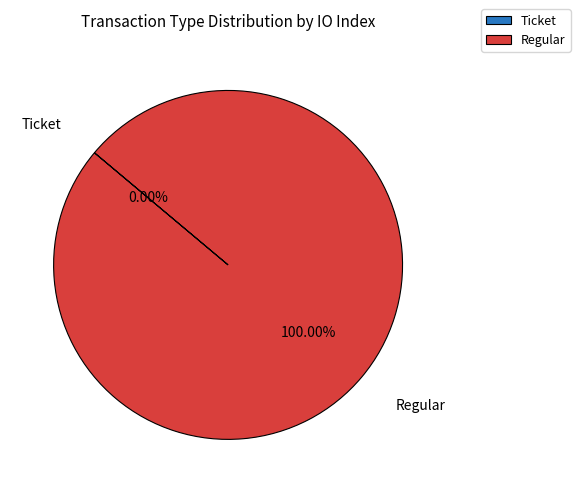

The Ticket slice represents 5% of the pie. True or false?

False